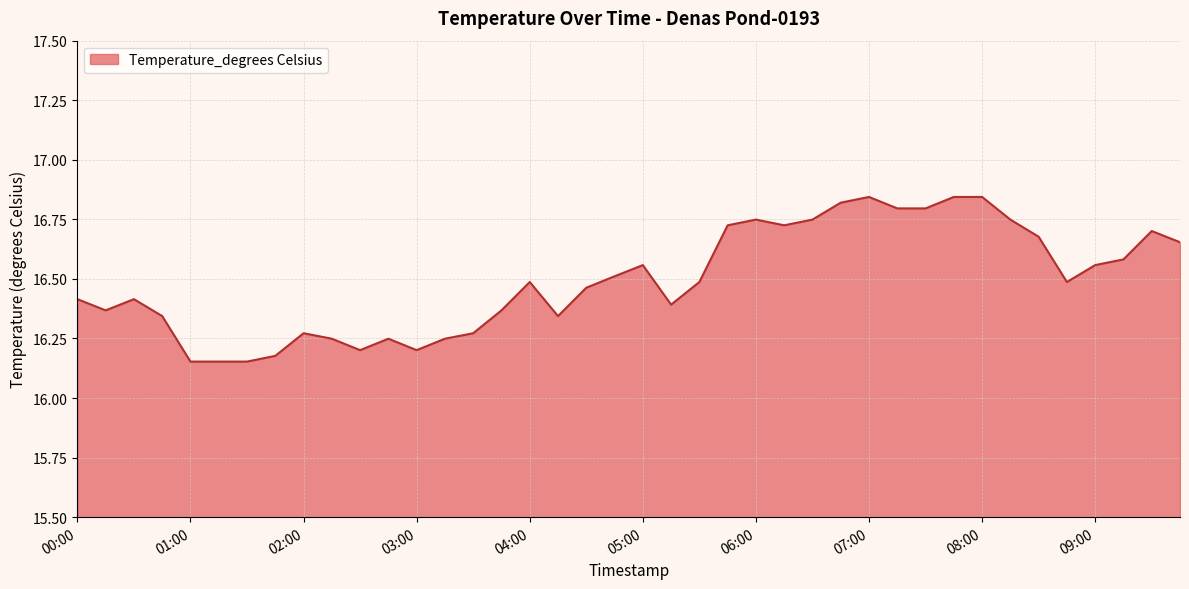

What is the difference between the maximum and minimum values?

0.7